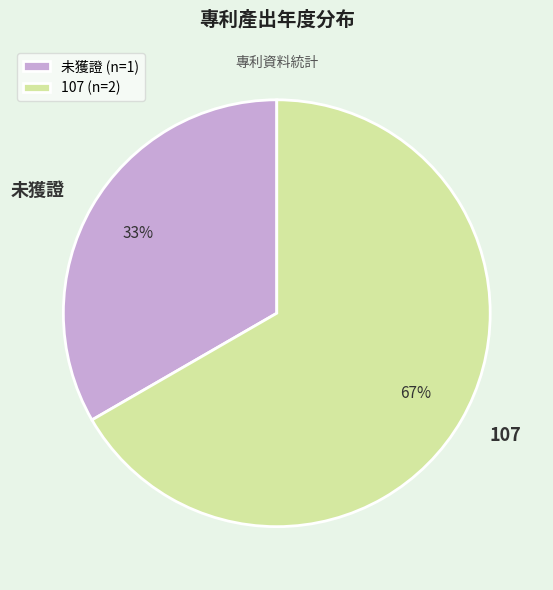

Which category has the smallest portion of the pie?

未獲證